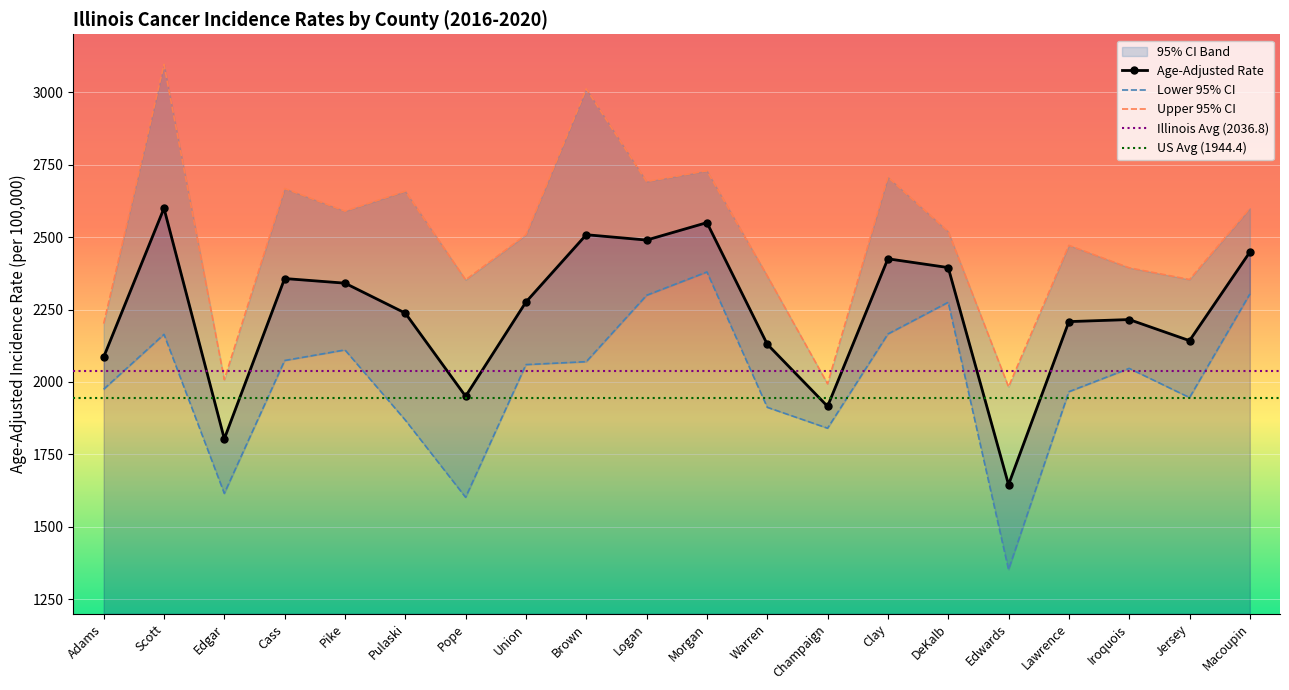

Where is Age-Adjusted Rate nearest to the value 2122?

Warren